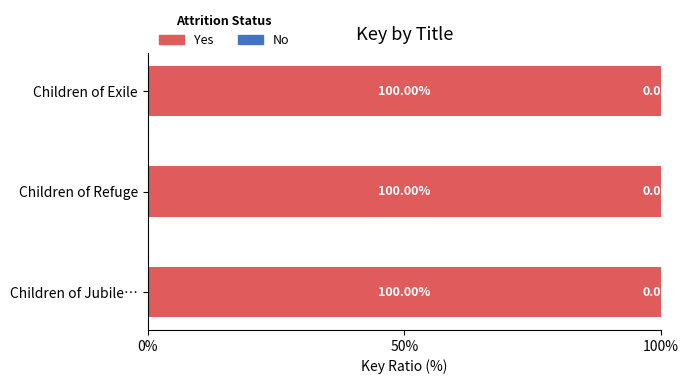

What is the sum of the Yes values at Children of Jubile… and Children of Exile?

200.0